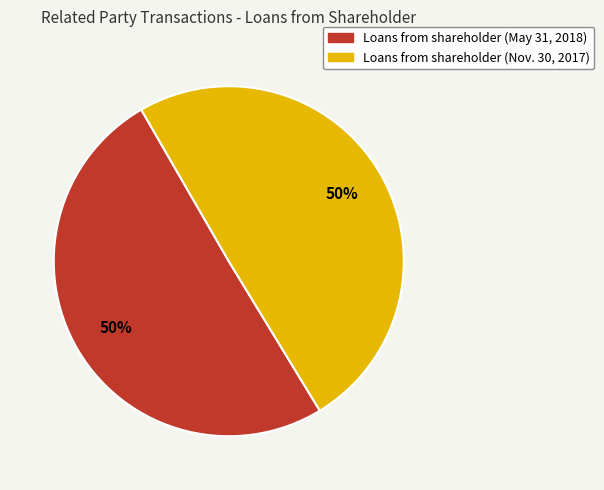

Is the sum of Loans from shareholder (Nov. 30, 2017) and Loans from shareholder (May 31, 2018) greater than half?

Yes